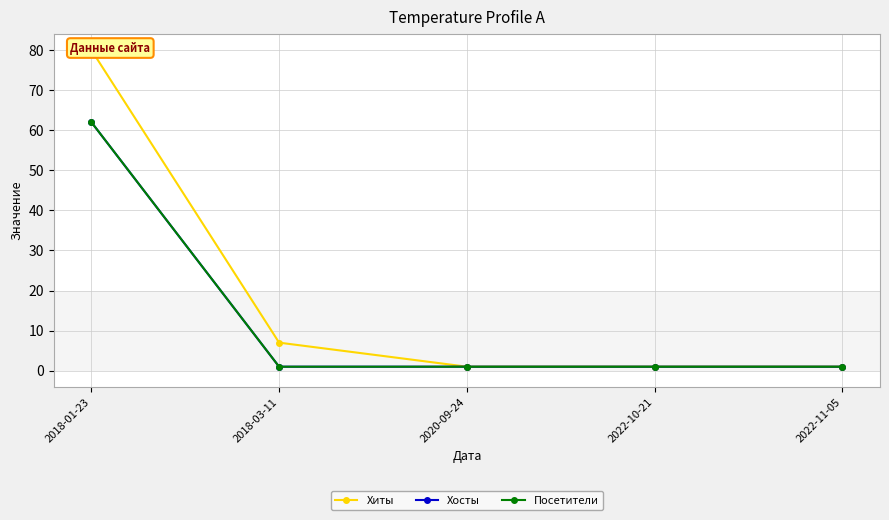

What are all the series names shown in the legend?

Хиты, Хосты, Посетители